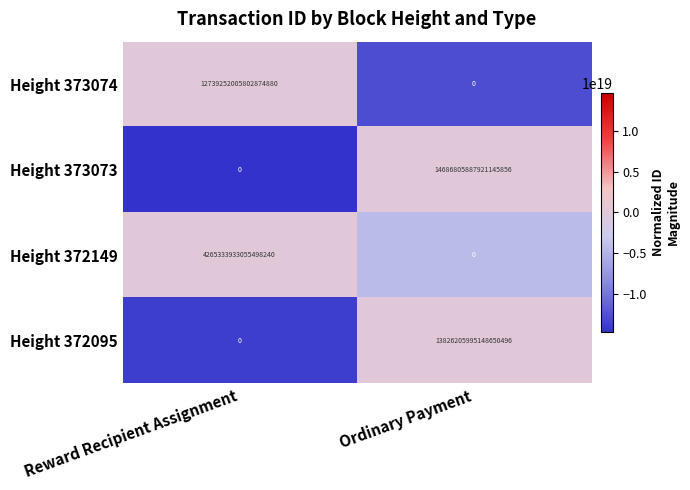

Where is Height 373074 nearest to the value 6369626002901437440?

Reward Recipient Assignment